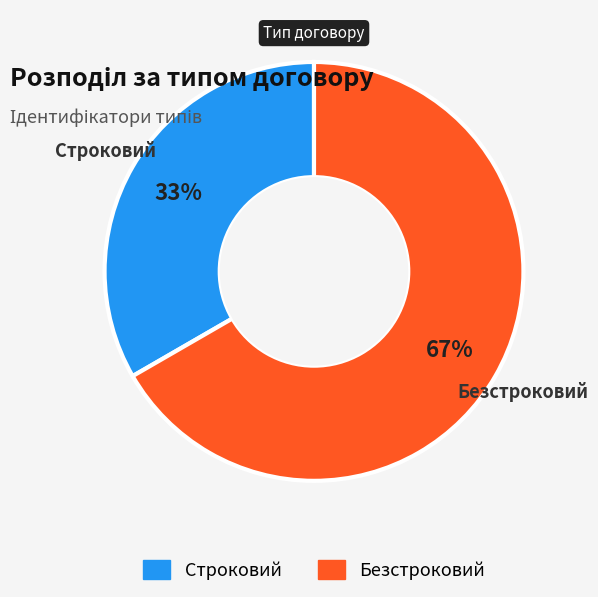

How many slices are in this pie chart?

2